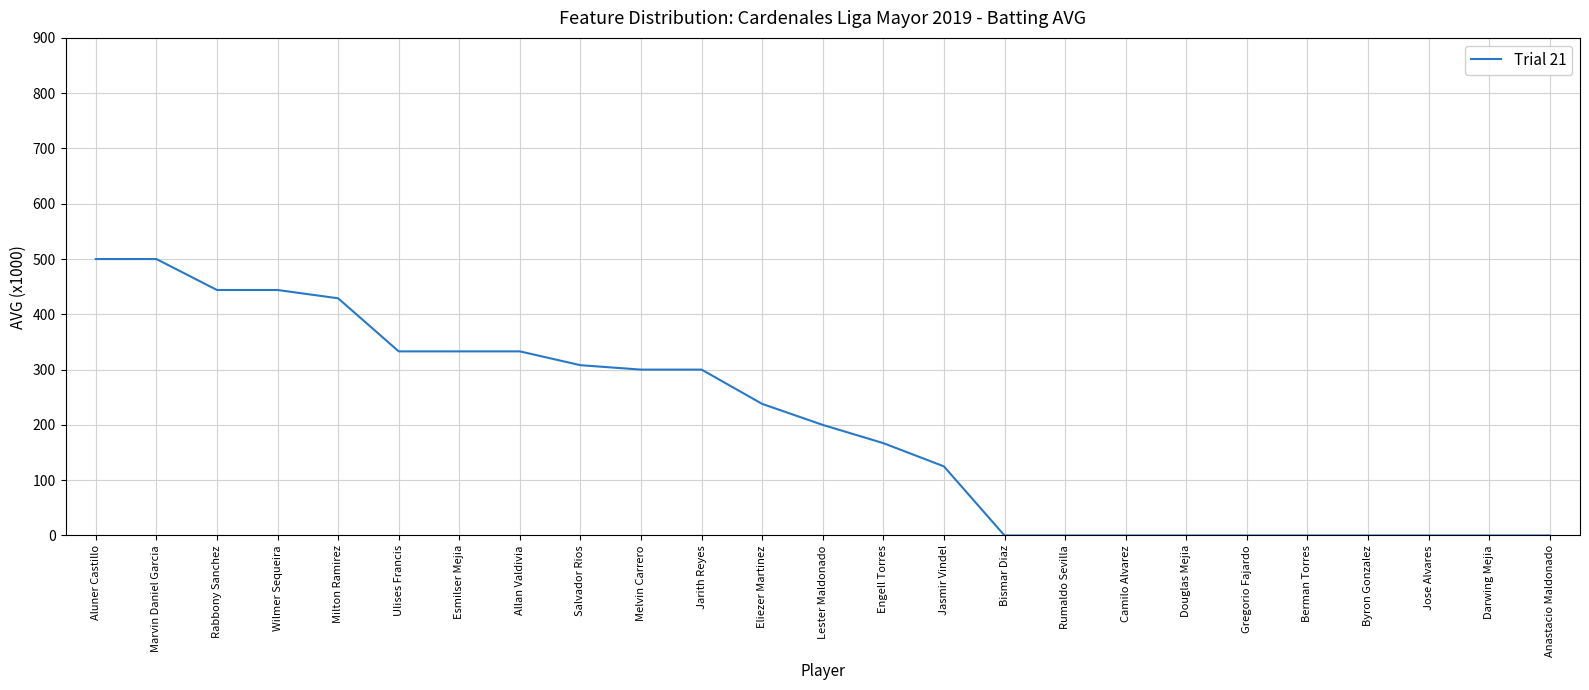

What is the difference between the values at Bismar Diaz and Lester Maldonado?

200